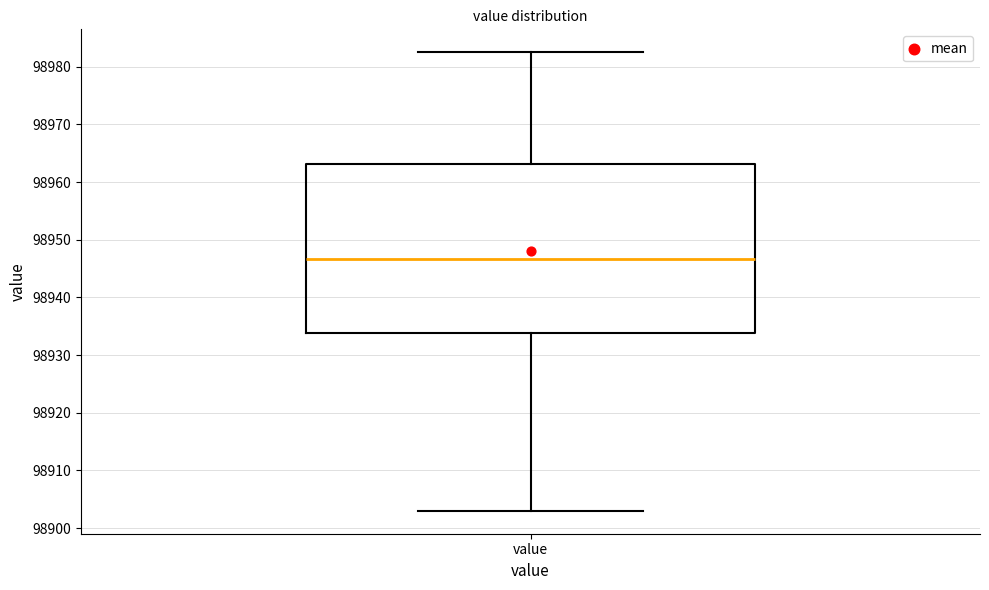

Where does the upper whisker of the box for value end on the y-axis? The values are not printed on the chart, so give them approximately, as read against the axis.

98983